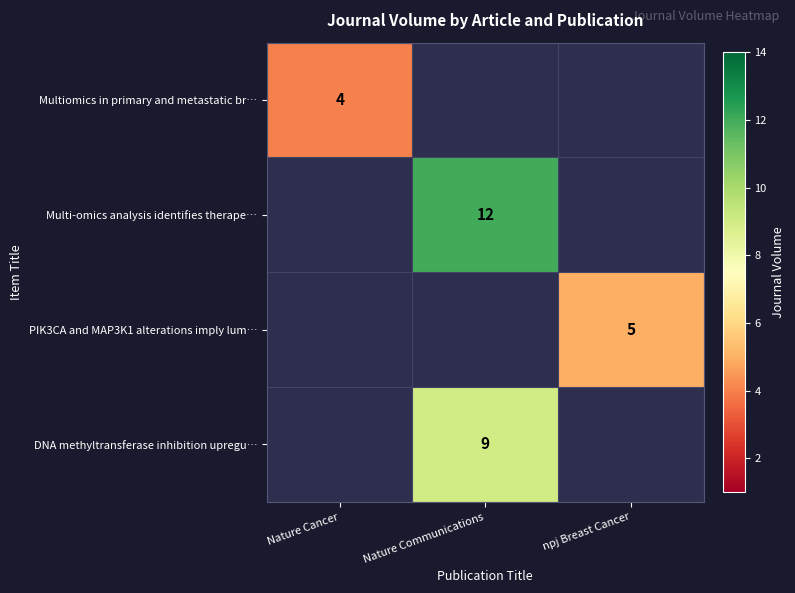

Is it true that Multiomics in primary and metastatic br… equals 4 at Nature Cancer?

True